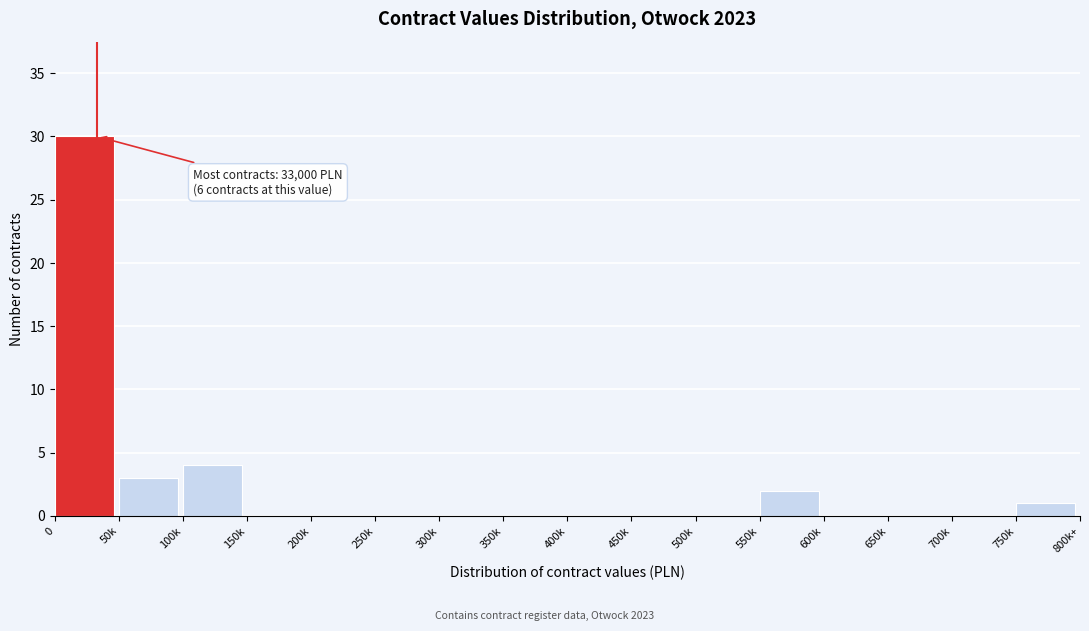

Reading left to right, what are all the values shown in this chart?

0=30	50k=3	100k=4	150k=0	200k=0	250k=0	300k=0	350k=0	400k=0	450k=0	500k=0	550k=2	600k=0	650k=0	700k=0	750k=1